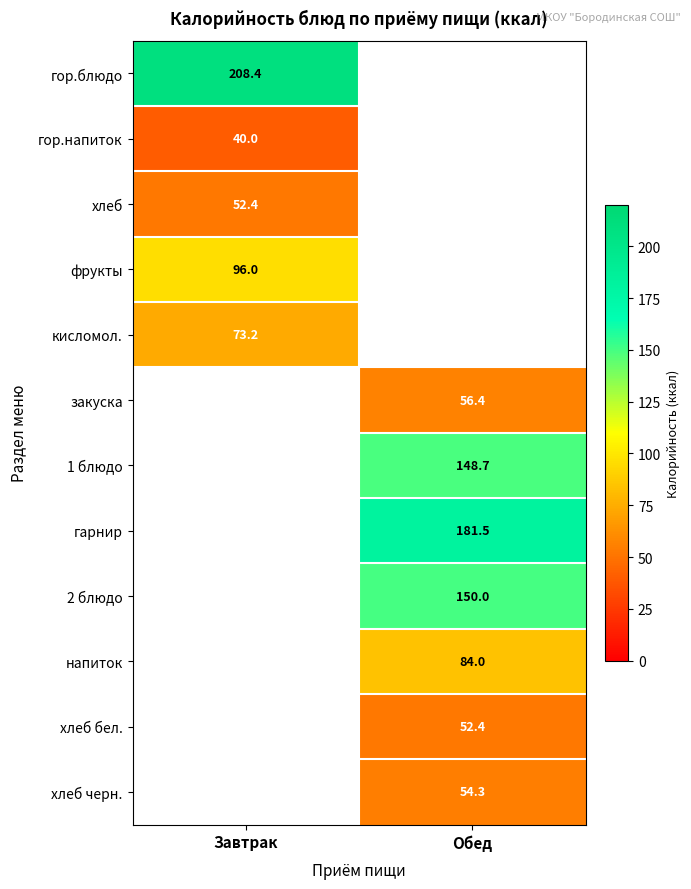

The хлеб бел. series shows 52.4 at Обед. True or false?

True